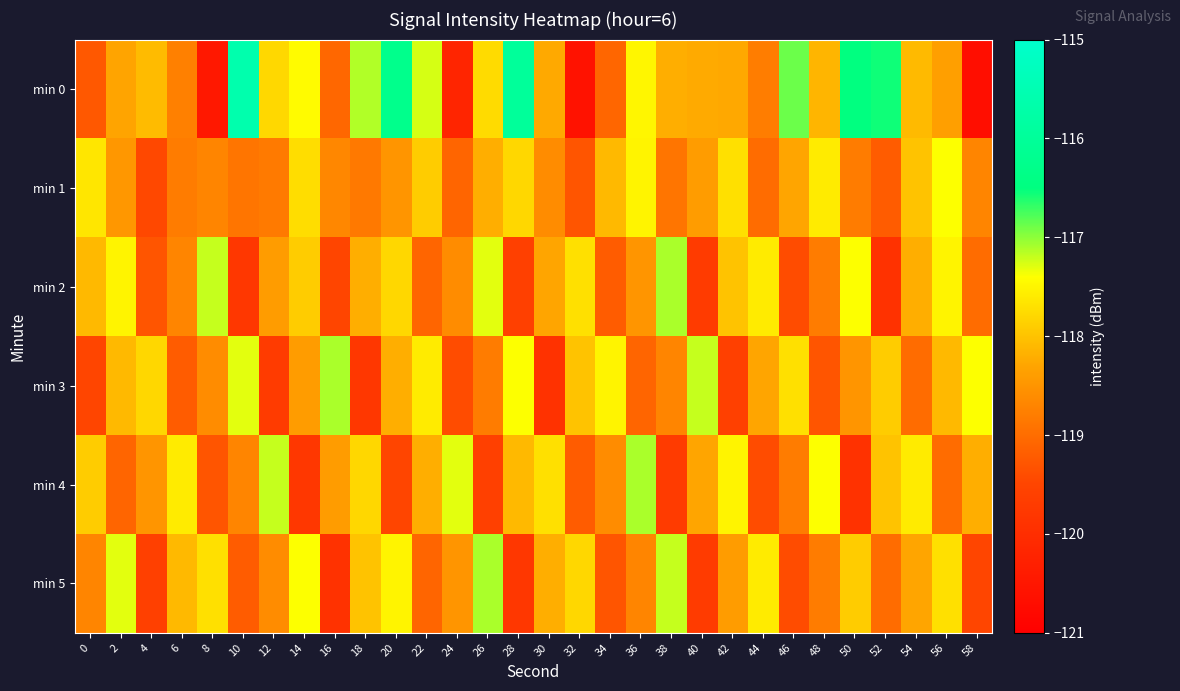

Which series has the largest total across all categories?

min 0